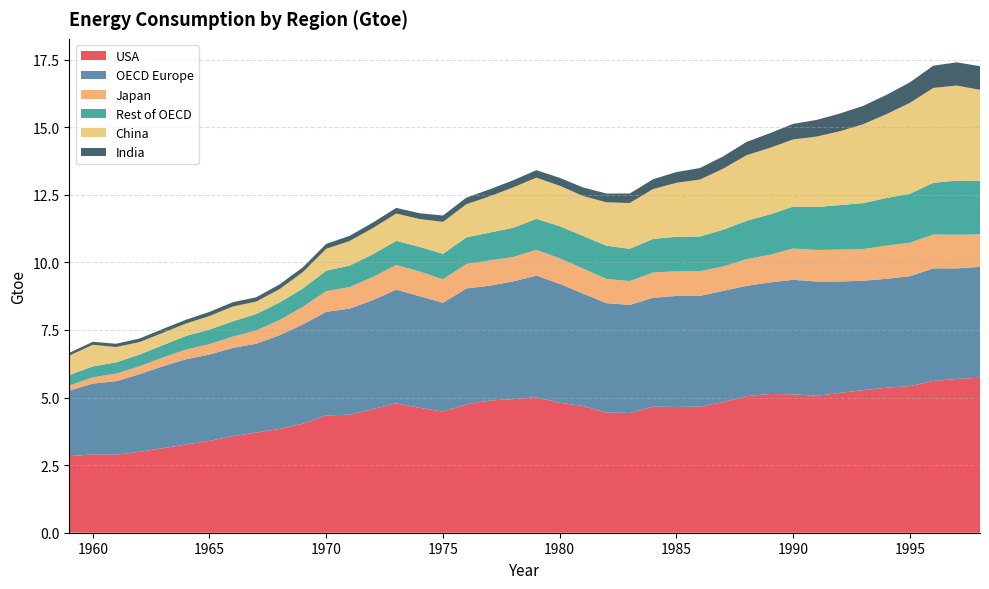

Reading right to left, transcribe all the data shown in this chart.

USA: 1998=5.7	1997=5.7	1996=5.6	1995=5.4	1994=5.4	1993=5.3	1992=5.2	1991=5.1	1990=5.1	1989=5.1	1988=5.1	1987=4.8	1986=4.7	1985=4.7	1984=4.7	1983=4.4	1982=4.4	1981=4.7	1980=4.8	1979=5.0	1978=4.9	1977=4.9	1976=4.7	1975=4.5	1974=4.6	1973=4.8	1972=4.6	1971=4.4	1970=4.3	1969=4.0	1968=3.8	1967=3.7	1966=3.6	1965=3.4	1964=3.3	1963=3.1	1962=3.0	1961=2.9	1960=2.9	1959=2.8
OECD Europe: 1998=4.1	1997=4.1	1996=4.2	1995=4.1	1994=4.0	1993=4.0	1992=4.1	1991=4.2	1990=4.2	1989=4.1	1988=4.1	1987=4.1	1986=4.1	1985=4.1	1984=4.0	1983=4.0	1982=4.0	1981=4.2	1980=4.4	1979=4.5	1978=4.4	1977=4.2	1976=4.3	1975=4.0	1974=4.1	1973=4.2	1972=4.0	1971=3.9	1970=3.8	1969=3.7	1968=3.5	1967=3.3	1966=3.3	1965=3.2	1964=3.2	1963=3.0	1962=2.9	1961=2.7	1960=2.6	1959=2.4
Japan: 1998=1.2	1997=1.2	1996=1.3	1995=1.2	1994=1.2	1993=1.2	1992=1.2	1991=1.2	1990=1.2	1989=1.0	1988=1.0	1987=0.9	1986=0.9	1985=0.9	1984=0.9	1983=0.9	1982=0.9	1981=0.9	1980=0.9	1979=1.0	1978=0.9	1977=0.9	1976=0.9	1975=0.9	1974=0.9	1973=0.9	1972=0.9	1971=0.8	1970=0.8	1969=0.7	1968=0.6	1967=0.5	1966=0.4	1965=0.4	1964=0.4	1963=0.3	1962=0.3	1961=0.3	1960=0.2	1959=0.2
Rest of OECD: 1998=2.0	1997=2.0	1996=1.9	1995=1.8	1994=1.8	1993=1.7	1992=1.6	1991=1.6	1990=1.6	1989=1.5	1988=1.4	1987=1.4	1986=1.3	1985=1.3	1984=1.2	1983=1.2	1982=1.2	1981=1.2	1980=1.2	1979=1.1	1978=1.1	1977=1.0	1976=1.0	1975=0.9	1974=0.9	1973=0.9	1972=0.8	1971=0.8	1970=0.8	1969=0.7	1968=0.6	1967=0.6	1966=0.6	1965=0.5	1964=0.5	1963=0.5	1962=0.4	1961=0.4	1960=0.4	1959=0.4
China: 1998=3.4	1997=3.5	1996=3.5	1995=3.4	1994=3.1	1993=2.9	1992=2.7	1991=2.6	1990=2.5	1989=2.5	1988=2.4	1987=2.3	1986=2.1	1985=2.0	1984=1.8	1983=1.7	1982=1.6	1981=1.5	1980=1.5	1979=1.5	1978=1.5	1977=1.3	1976=1.2	1975=1.2	1974=1.0	1973=1.0	1972=1.0	1971=0.9	1970=0.8	1969=0.6	1968=0.5	1967=0.5	1966=0.5	1965=0.5	1964=0.5	1963=0.5	1962=0.5	1961=0.6	1960=0.8	1959=0.7
India: 1998=0.9	1997=0.9	1996=0.8	1995=0.8	1994=0.7	1993=0.7	1992=0.7	1991=0.6	1990=0.6	1989=0.5	1988=0.5	1987=0.5	1986=0.4	1985=0.4	1984=0.4	1983=0.4	1982=0.3	1981=0.3	1980=0.3	1979=0.3	1978=0.3	1977=0.3	1976=0.2	1975=0.2	1974=0.2	1973=0.2	1972=0.2	1971=0.2	1970=0.2	1969=0.2	1968=0.2	1967=0.2	1966=0.2	1965=0.2	1964=0.1	1963=0.1	1962=0.1	1961=0.1	1960=0.1	1959=0.1